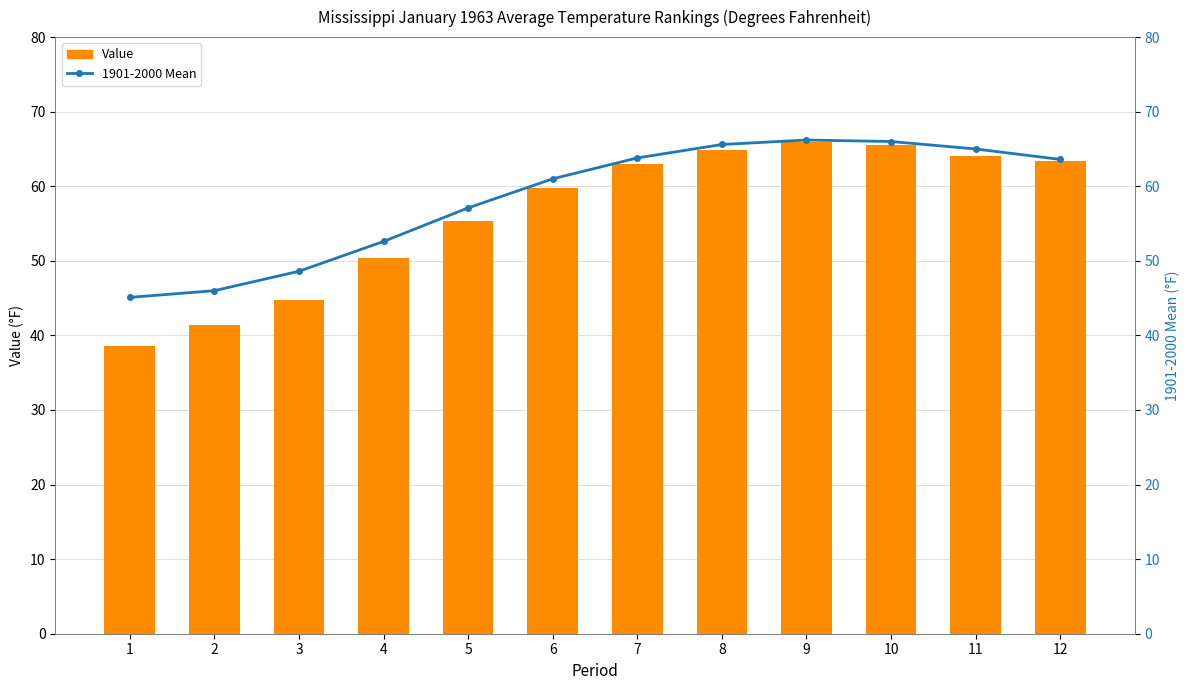

At which label does Value reach its minimum?

1